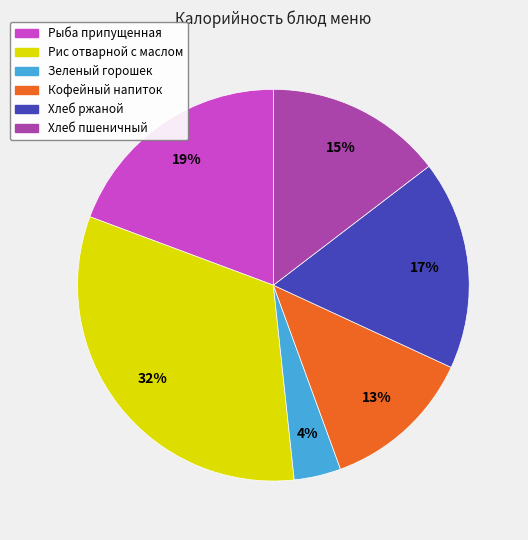

Which category has the biggest portion of the pie?

Рис отварной с маслом